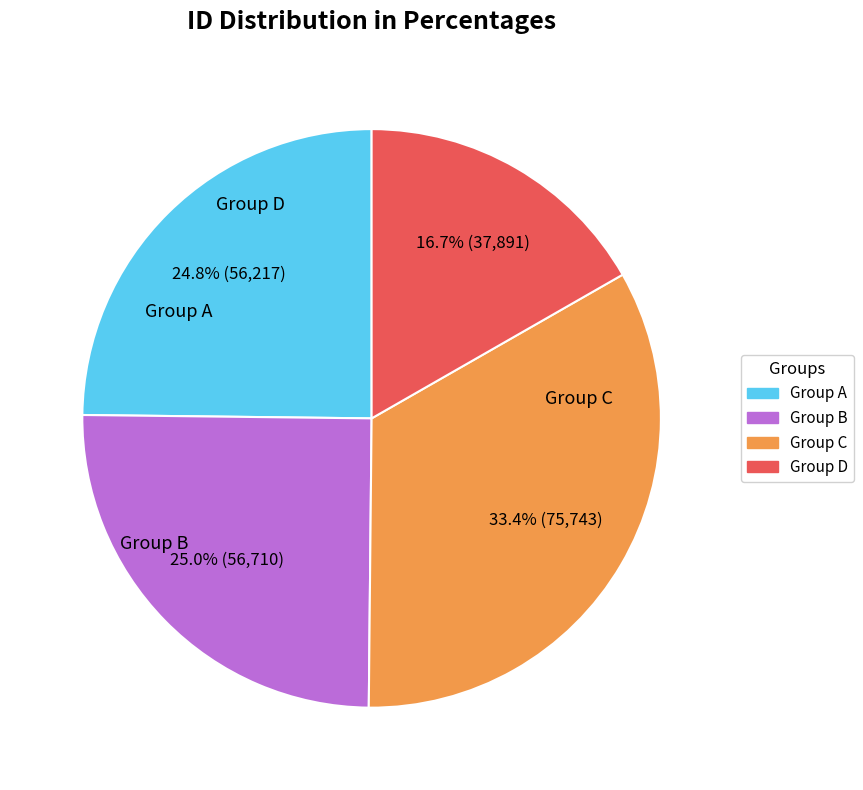

What is the ratio of the value at Group B to the value at Group A?

1.0